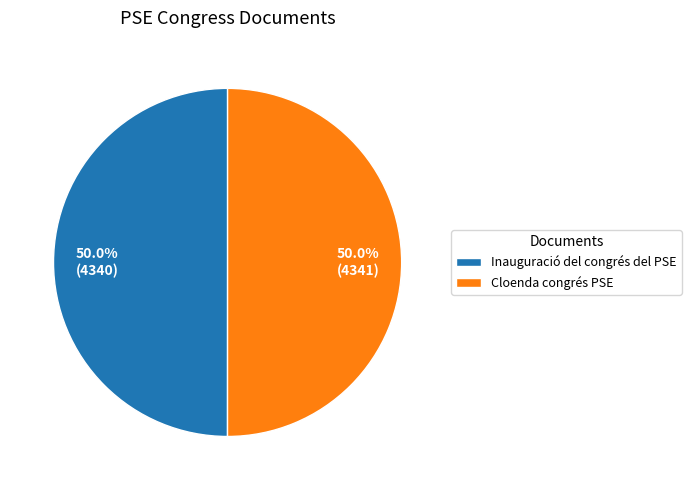

To the nearest percent, what is the average slice percentage?

50%